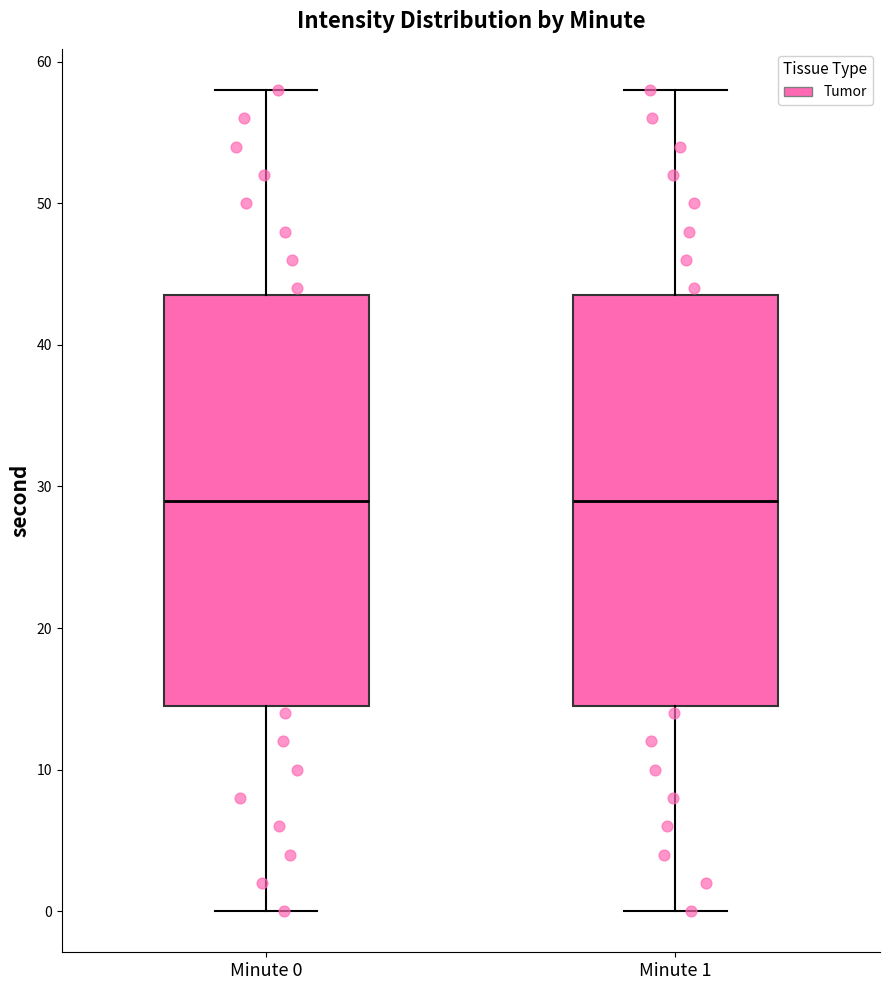

Where does the lower whisker of the box for Minute 0 end on the y-axis? The values are not printed on the chart, so give them approximately, as read against the axis.

0